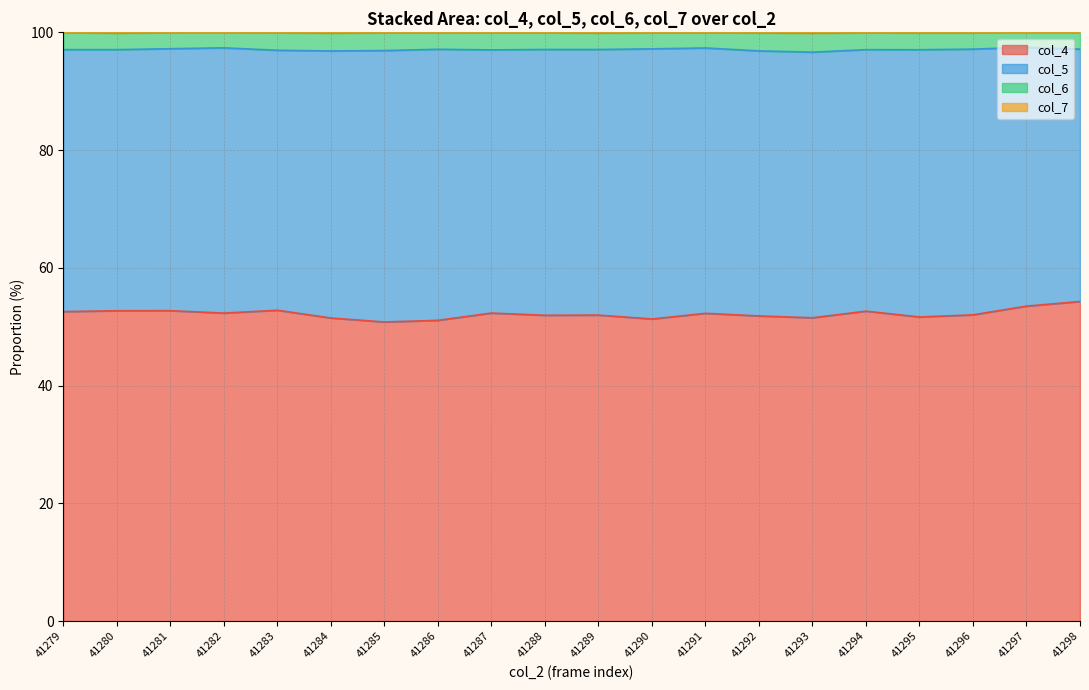

Which label corresponds to the smallest value in the chart?

41285